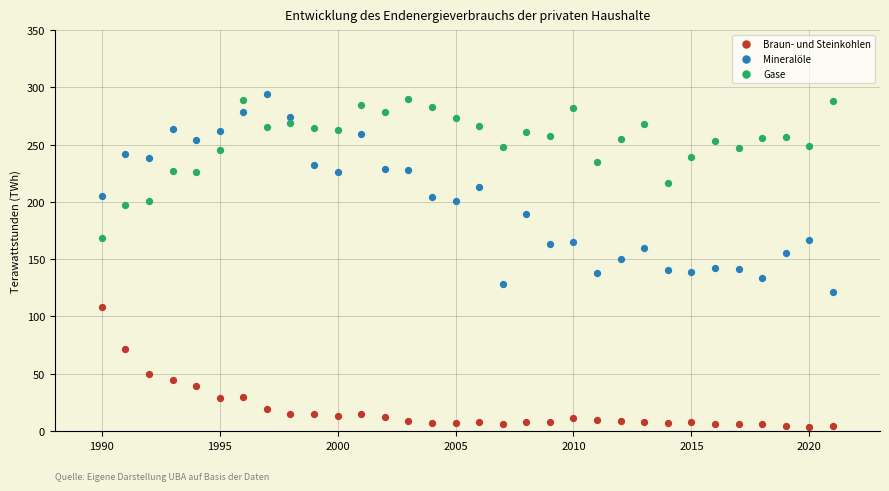

What are all the series names shown in the legend?

Braun- und Steinkohlen, Mineralöle, Gase